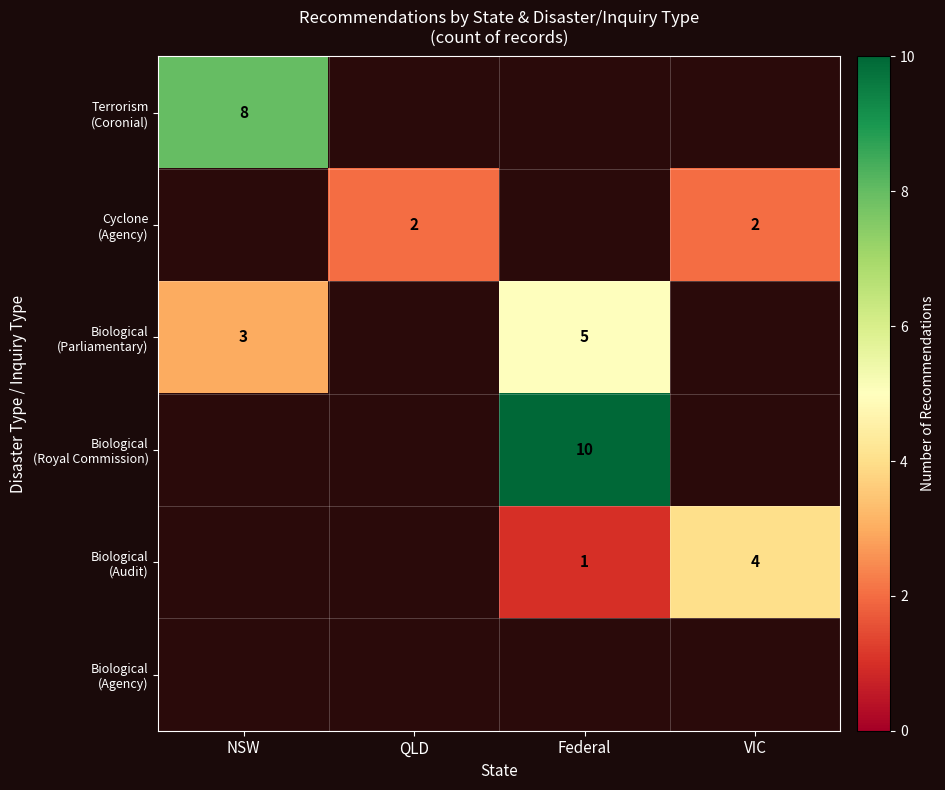

How many series are shown in this chart?

6